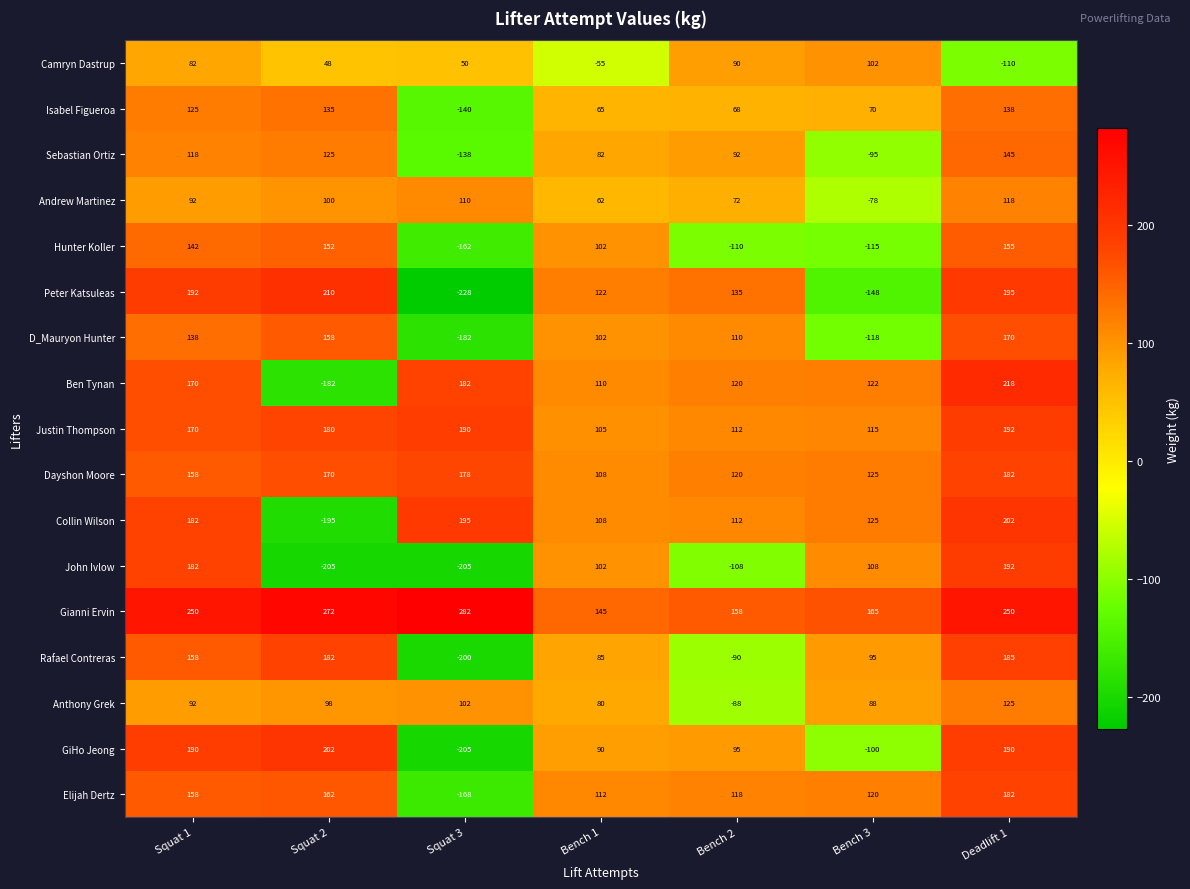

What is the smallest value displayed?

-228